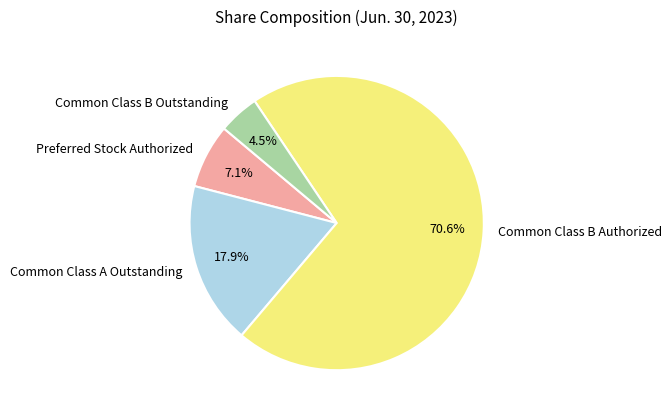

To the nearest percent, what is the difference between the Common Class B Authorized and Common Class B Outstanding slice percentages?

66%